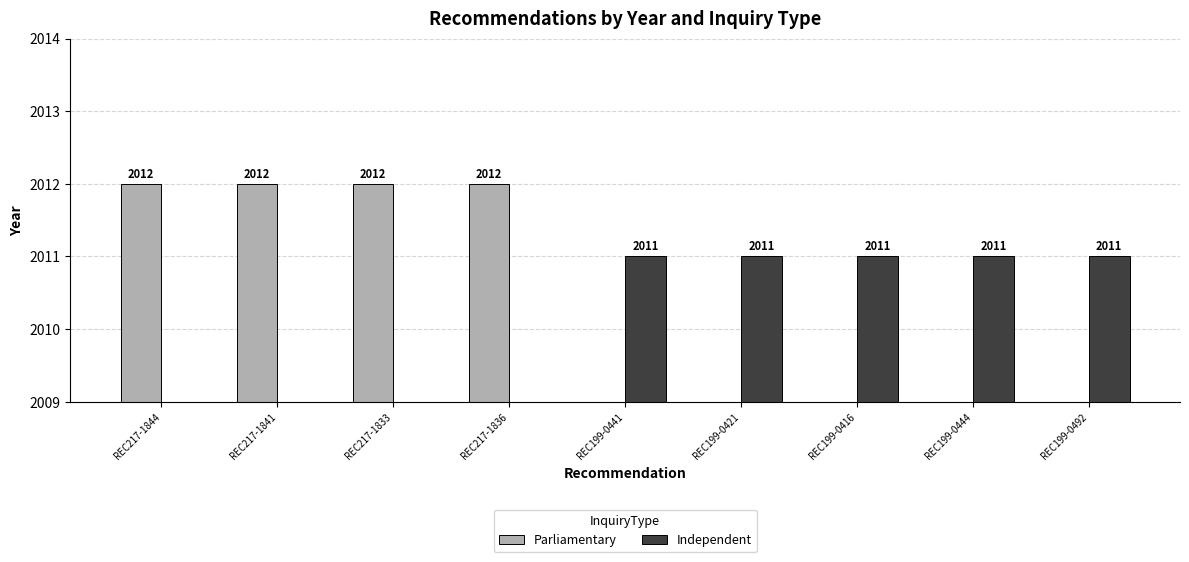

Which has a higher value, REC199-0416 or REC217-1841?

REC217-1841